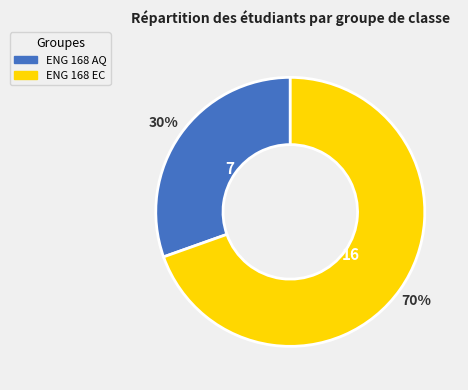

The ENG 168 AQ slice represents 22% of the pie. True or false?

False